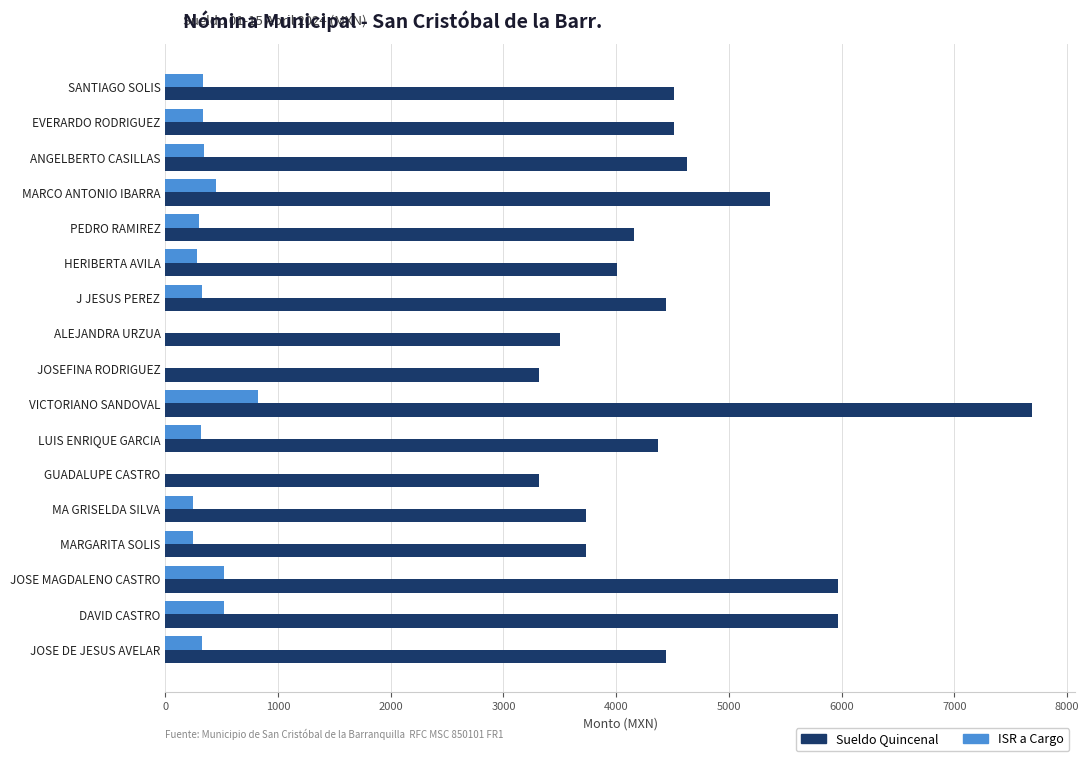

What is the sum of the ISR a Cargo values at JOSE MAGDALENO CASTRO and SANTIAGO SOLIS?

851.2